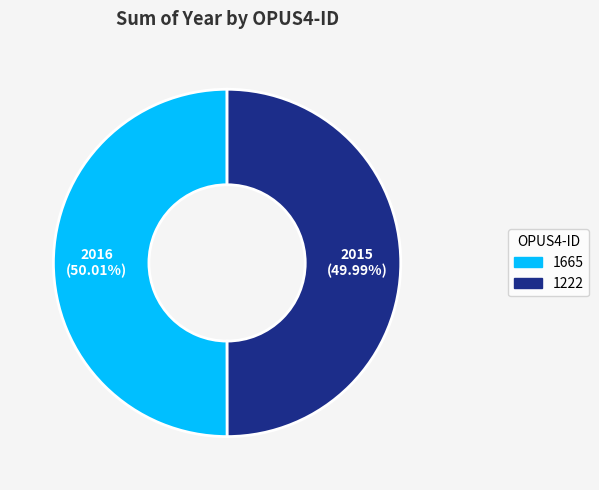

Approximately how many times larger is the value at 1222 compared to 1665?

1.0